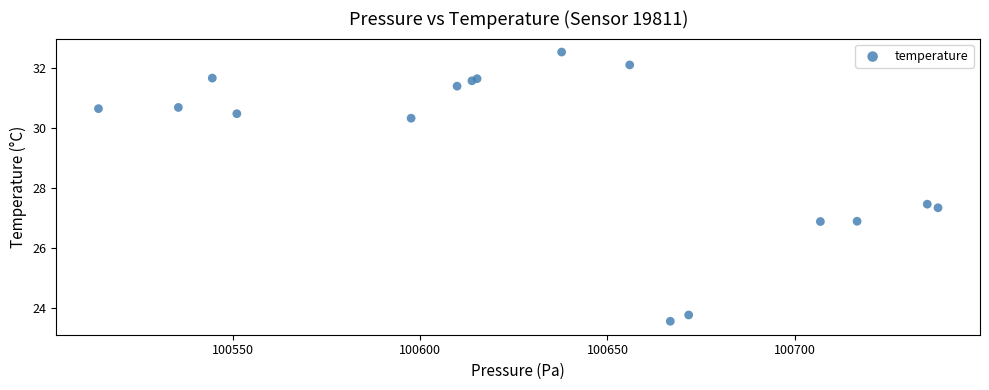

What Y value in the scatter plot is closest to 28?

27.5